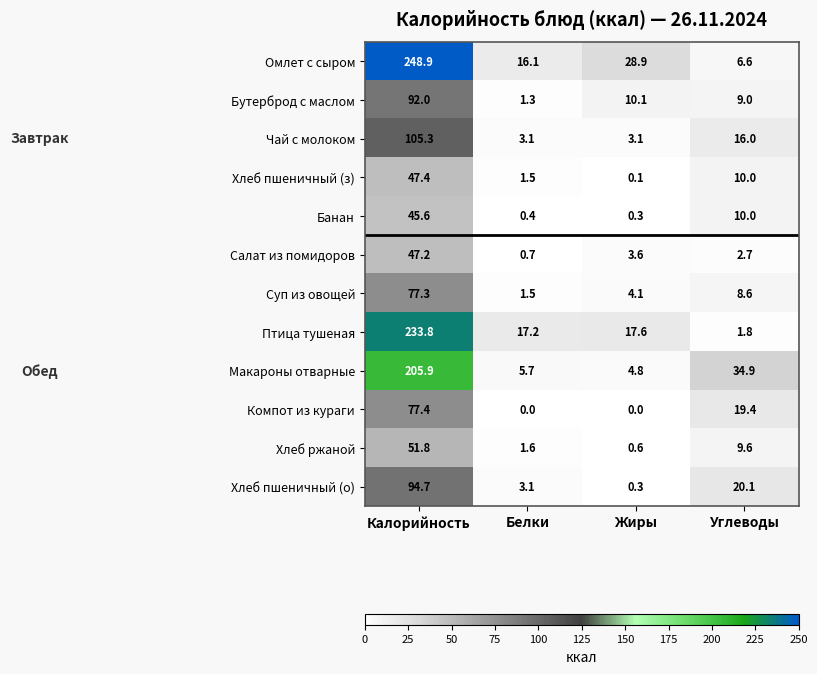

How many data points does each series have?

4